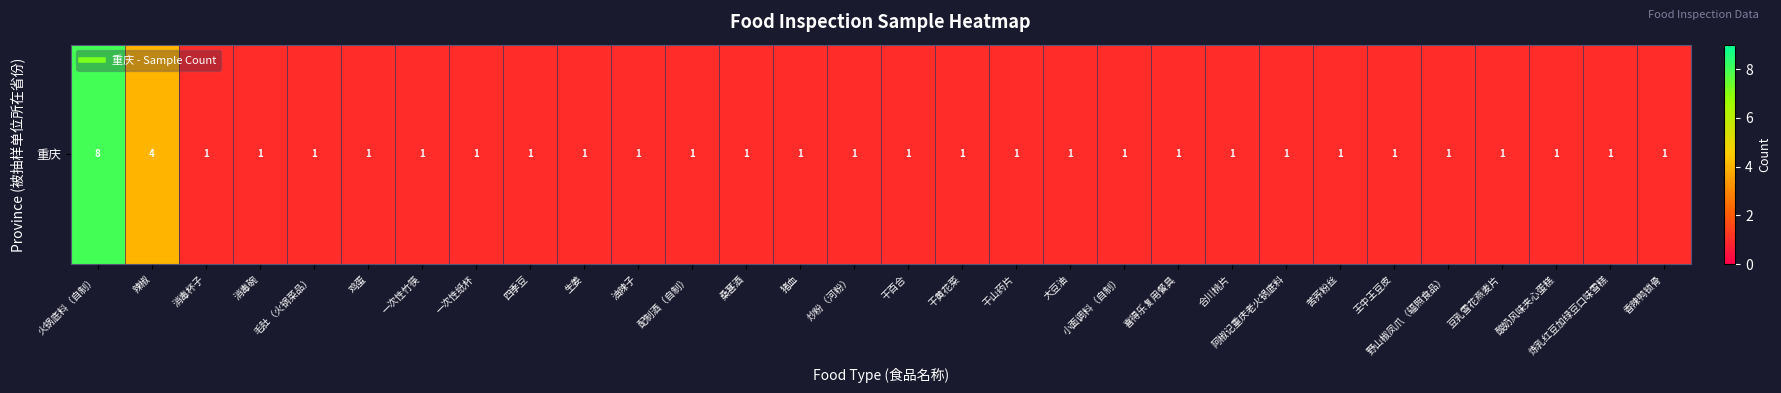

The chart shows a value of 1 at 四季豆. True or false?

True